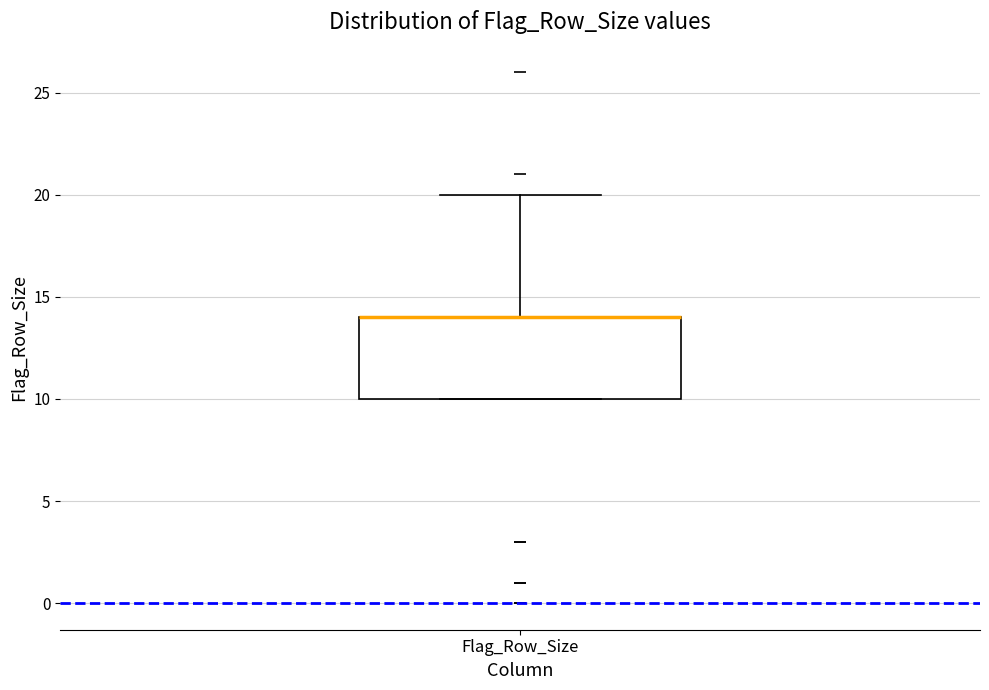

Read this box plot against the y-axis: the position of the median line, the range covered by the box, and the ends of both whiskers. The values are not printed on the chart, so give them approximately, as read against the axis.

median 14 (drawn on the box's upper edge), box 10 to 14, whiskers 10 to 20